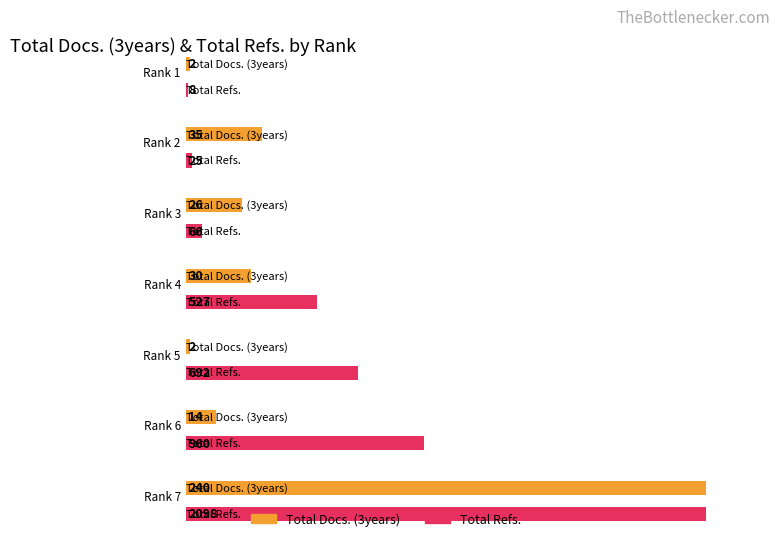

How many data points does each series have?

7